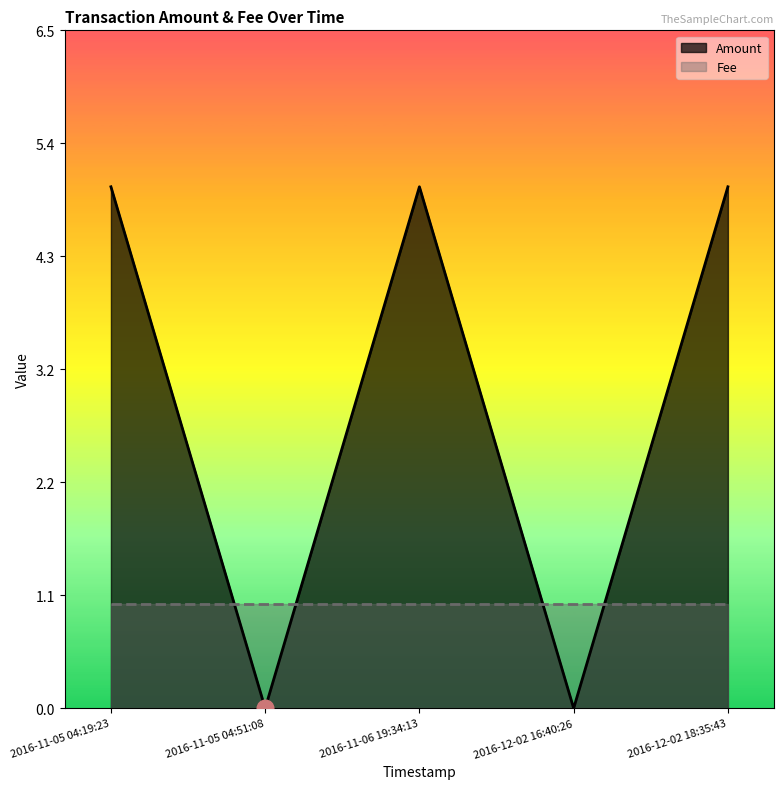

What is the difference between the maximum and minimum values?

5